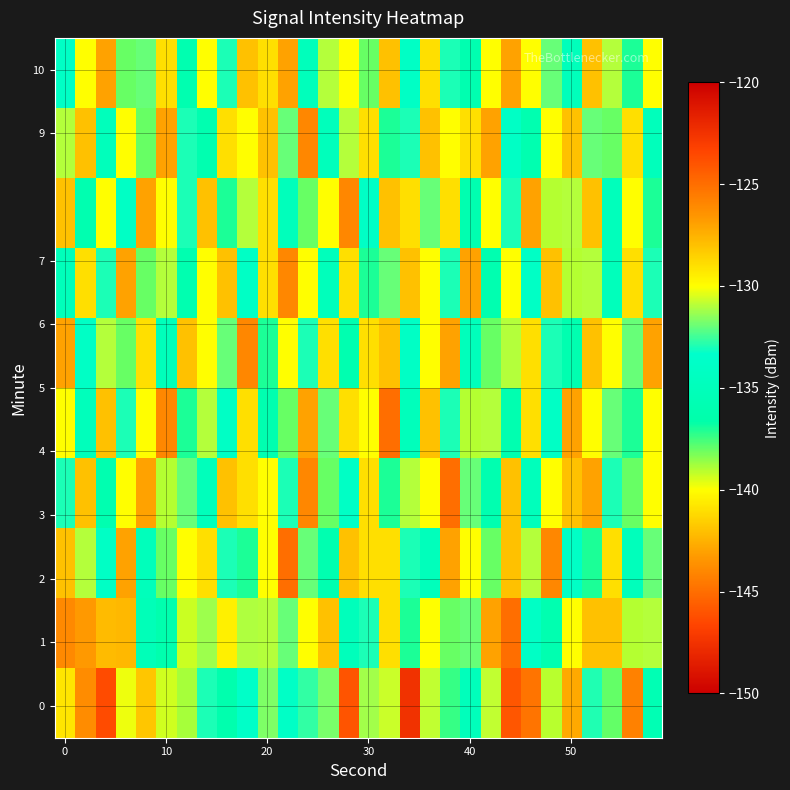

What is the minimum value shown in the chart?

-147.5